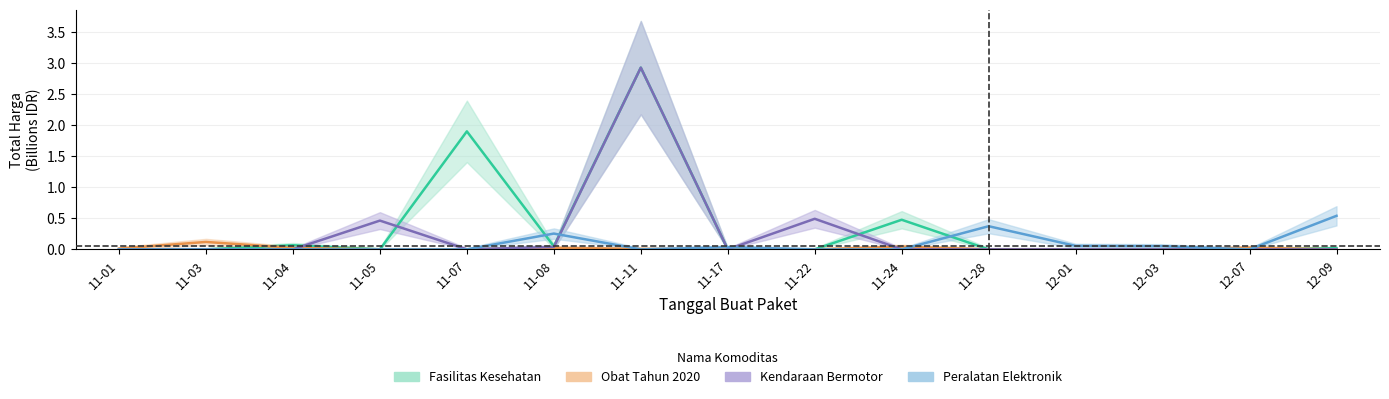

How many intersections are there between Fasilitas Kesehatan and Peralatan Elektronik?

4